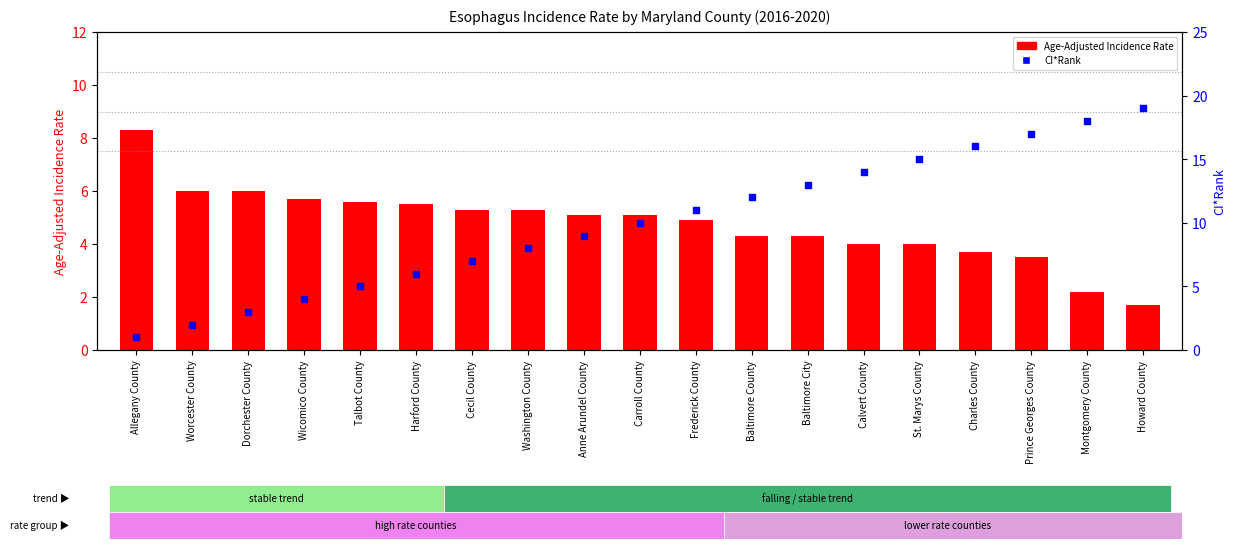

What is the total value across all series at Dorchester County?

9.0